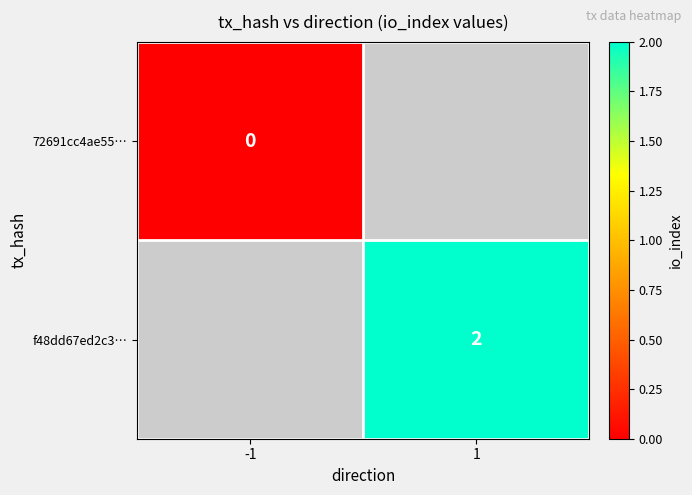

Is the value of f48dd67ed2c3… at 1 greater than the value of 72691cc4ae55… at -1?

Yes